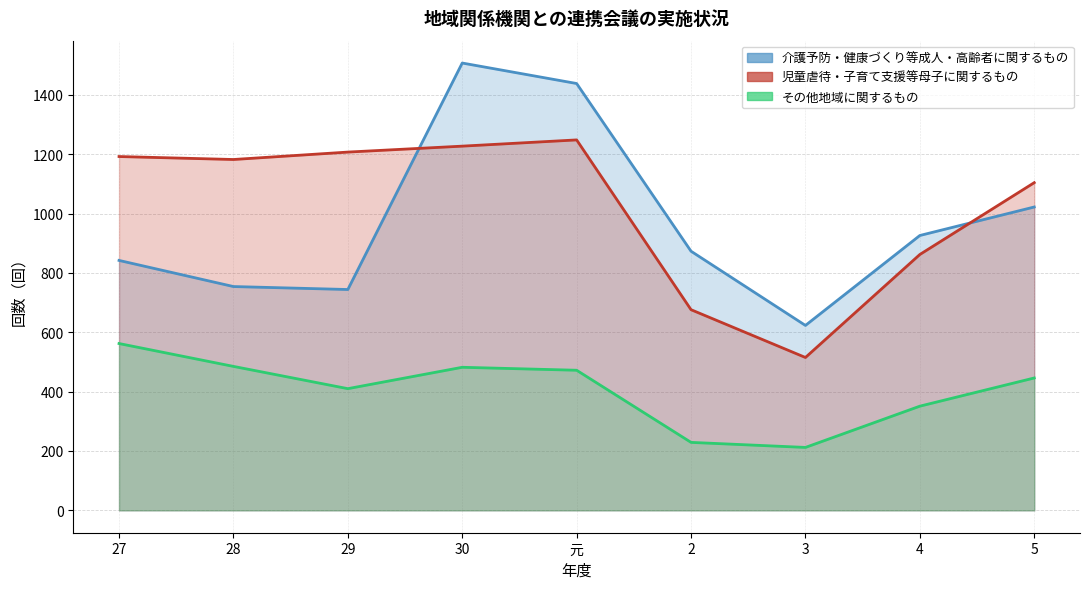

Is the value of その他地域に関するもの at 2 greater than the value of 介護予防・健康づくり等成人・高齢者に関するもの at 2?

No